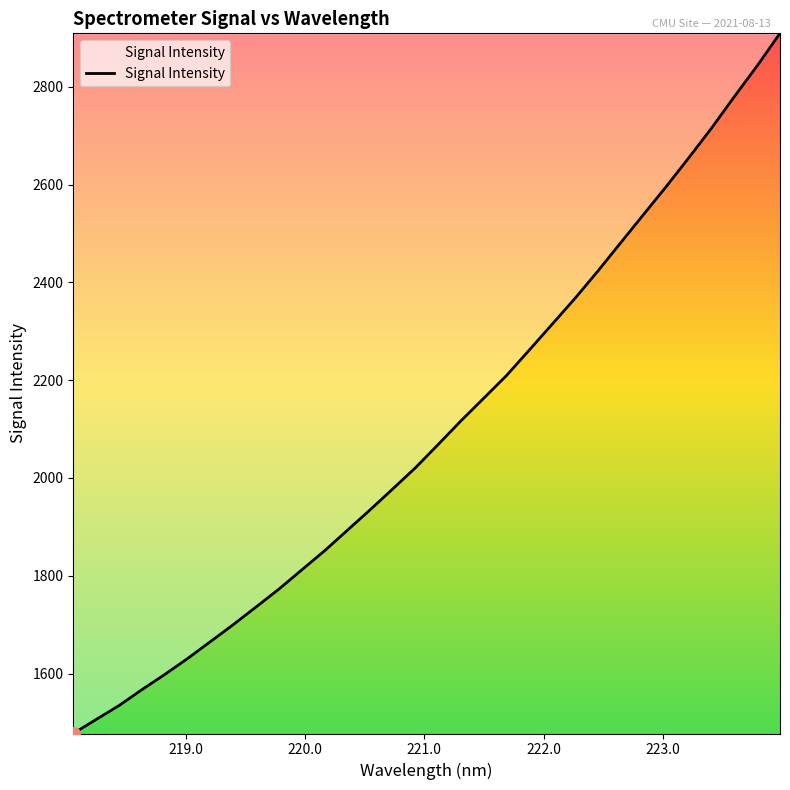

What is the sum of all values?

67114.6